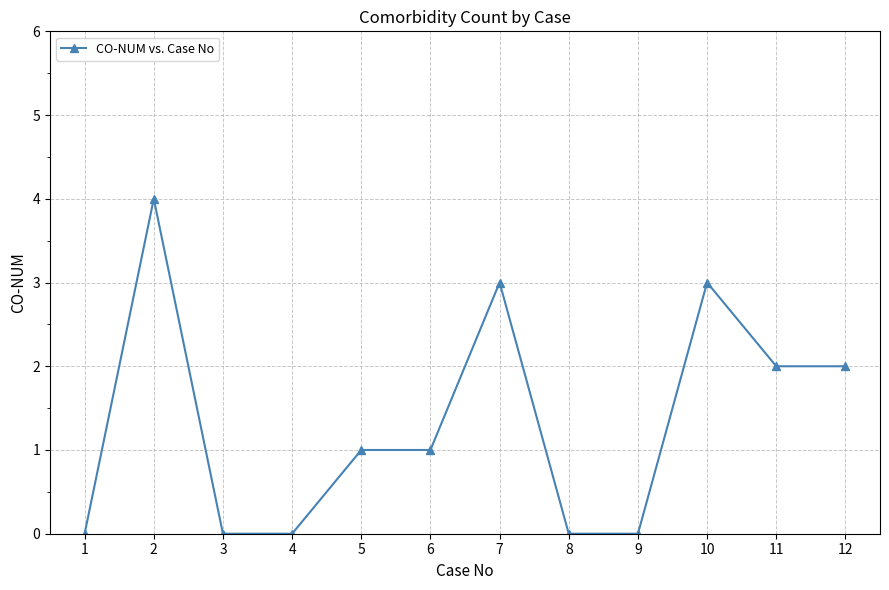

Reading right to left, transcribe all the data shown in this chart.

2	2	3	0	0	3	1	1	0	0	4	0